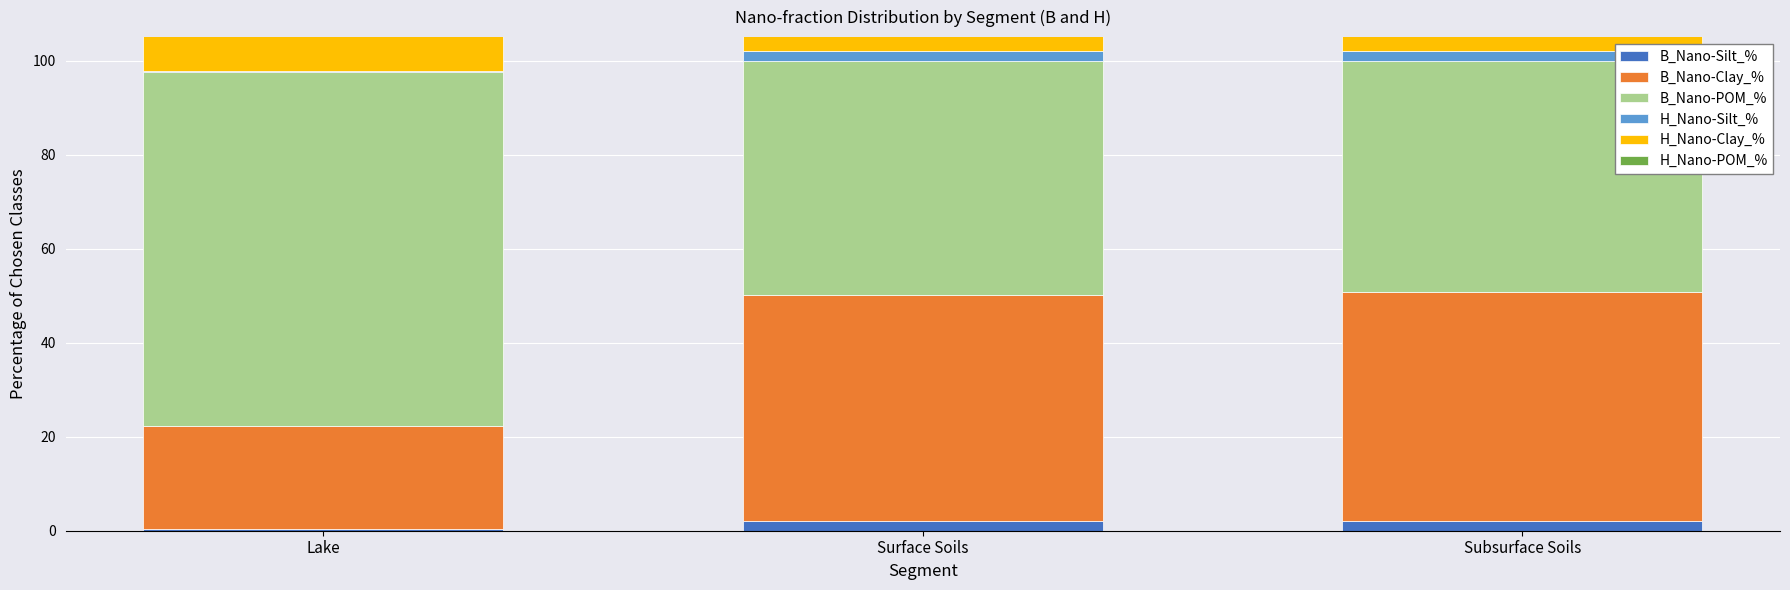

The B_Nano-POM_% series shows 75.3 at Lake. True or false?

True